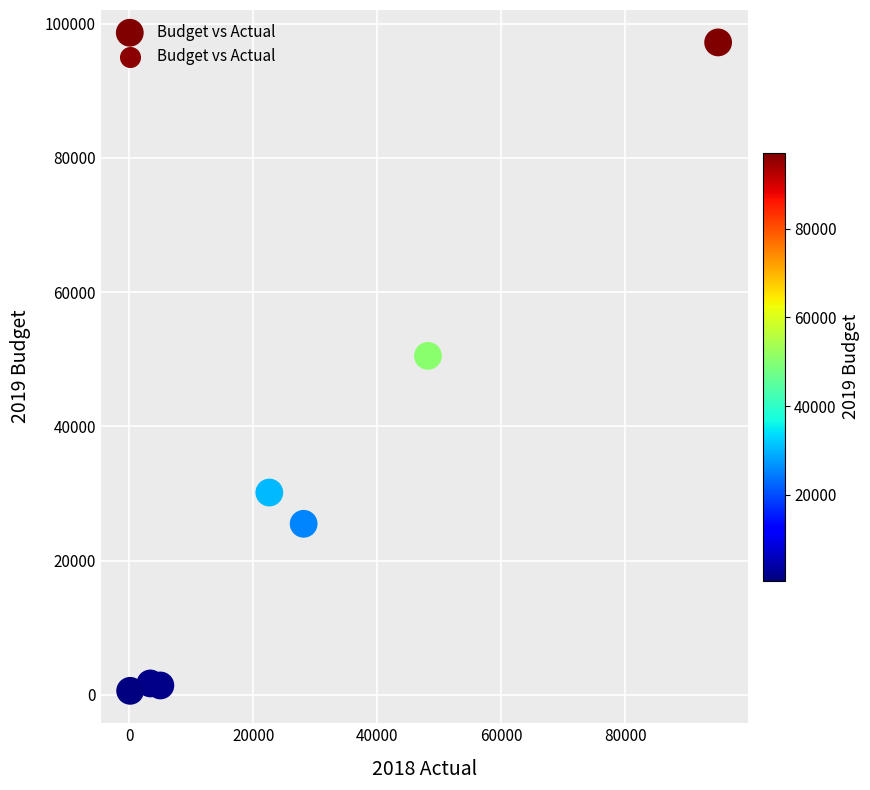

What Y value in the scatter plot is closest to 48900?

50500